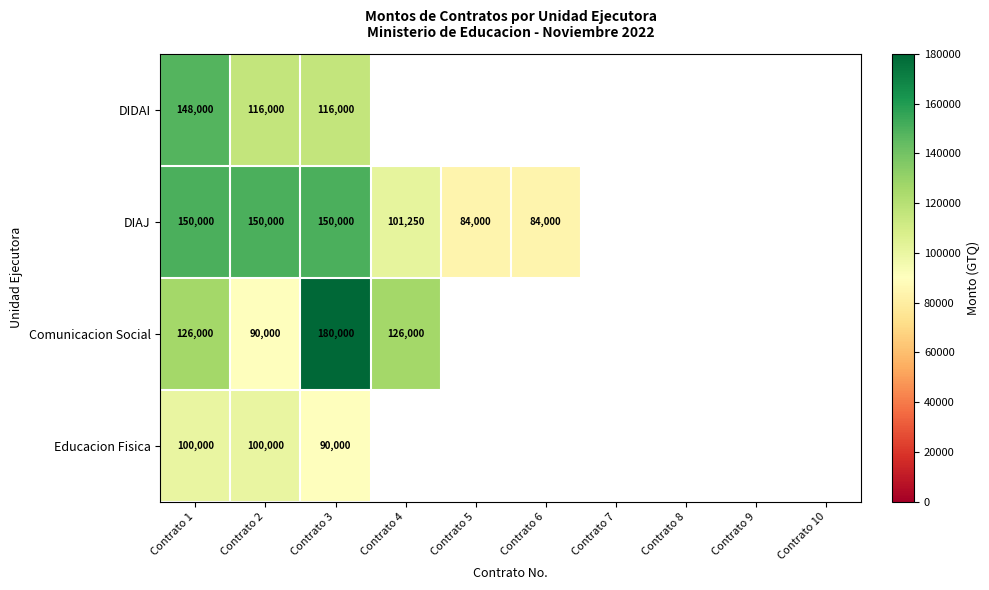

Rank the series at Contrato 3 from lowest to highest value.

Educacion Fisica, DIDAI, DIAJ, Comunicacion Social